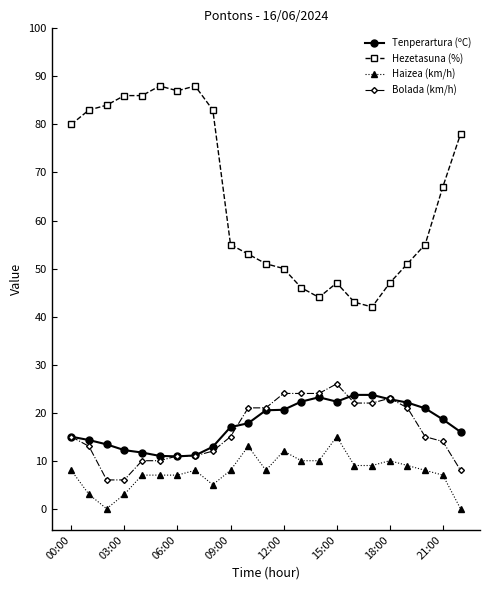

What is the highest value of the Haizea (km/h) series?

15.0